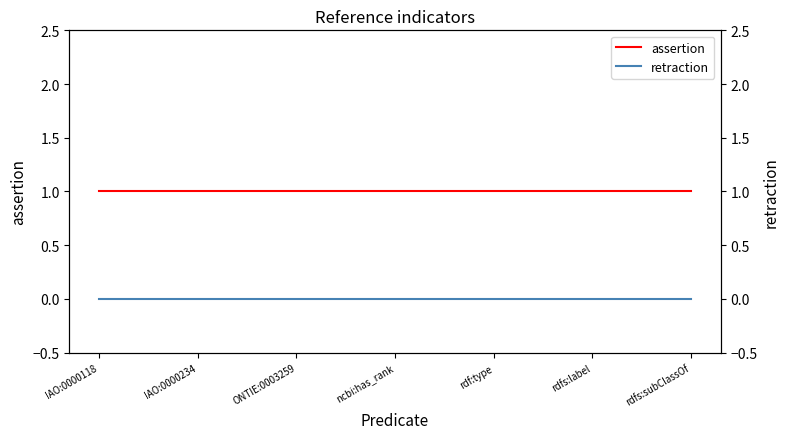

At which label does retraction reach its minimum?

IAO:0000118